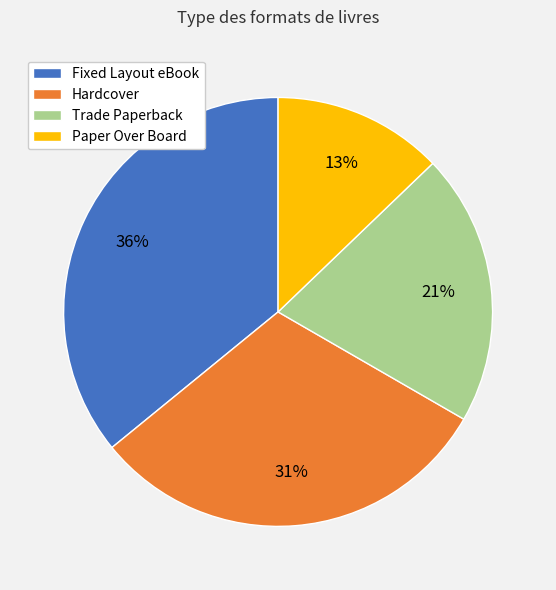

Combined, do Hardcover and Paper Over Board account for over 50%?

No